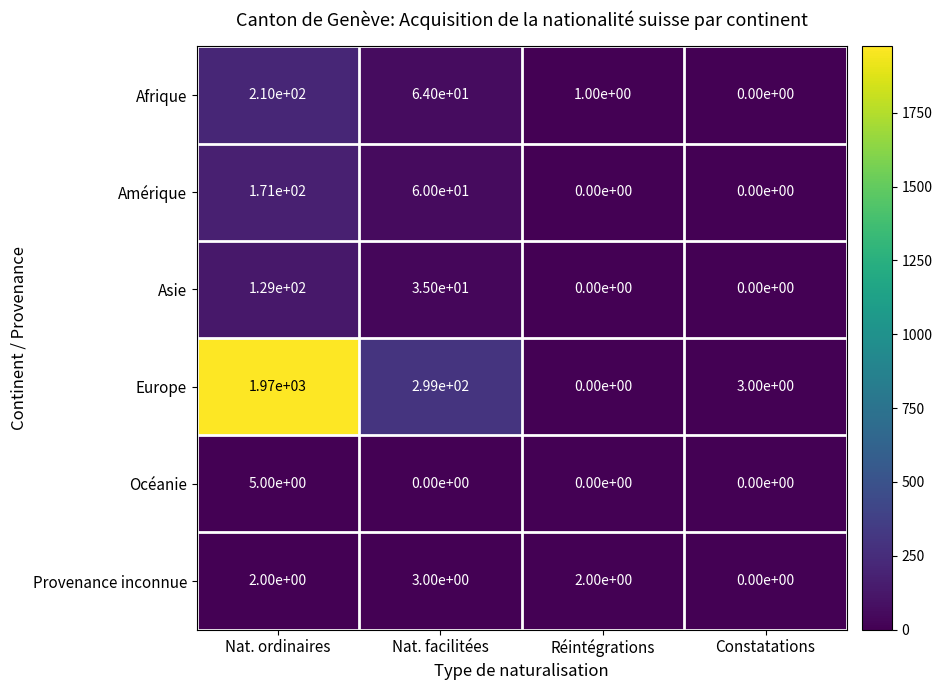

What is the greatest value displayed?

1970